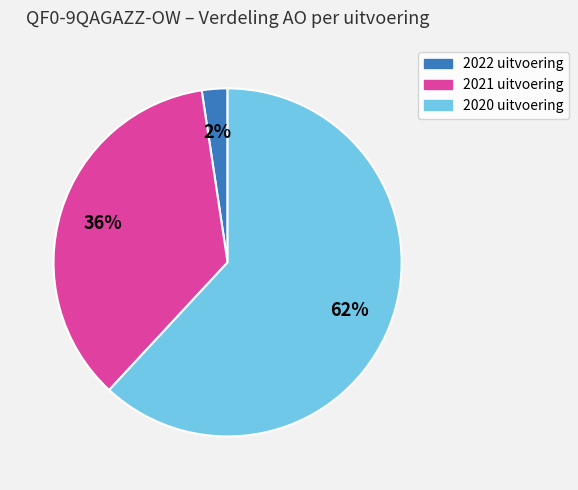

Count the number of slices in the pie.

3